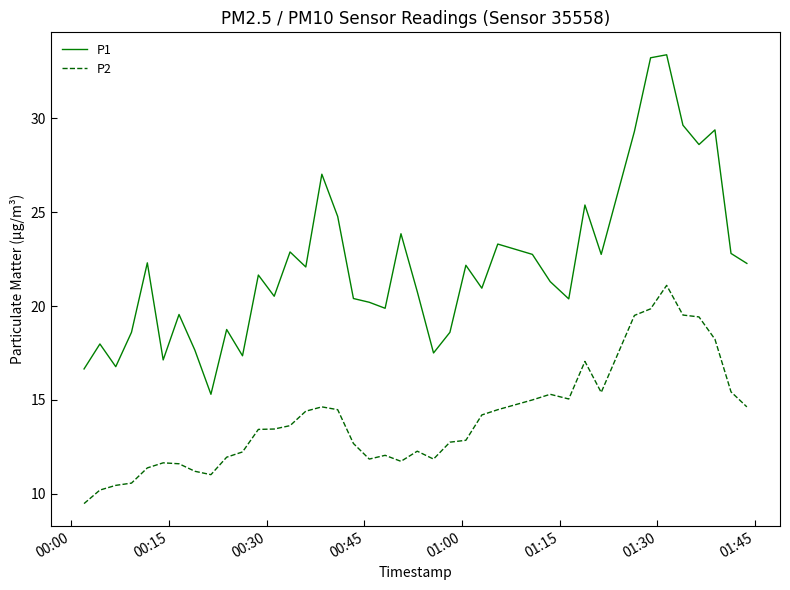

What is the difference between the maximum and minimum values in the P1 series?

18.1